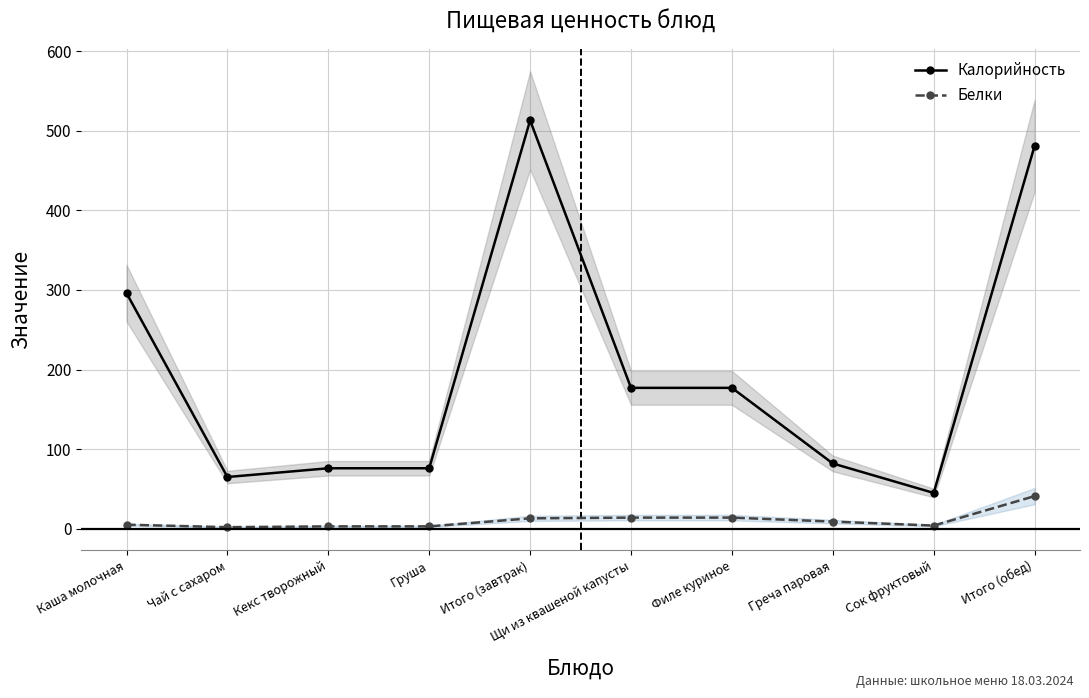

Reading left to right, list all the values displayed in this chart.

Калорийность: Каша молочная=296.0	Чай с сахаром=65.0	Кекс творожный=76.0	Груша=76.0	Итого (завтрак)=513.0	Щи из квашеной капусты=177.0	Филе куриное=177.0	Греча паровая=82.0	Сок фруктовый=45.0	Итого (обед)=481.0
Белки: Каша молочная=5.1	Чай с сахаром=2.0	Кекс творожный=3.0	Груша=3.0	Итого (завтрак)=13.1	Щи из квашеной капусты=14.0	Филе куриное=14.0	Греча паровая=9.0	Сок фруктовый=4.0	Итого (обед)=41.0